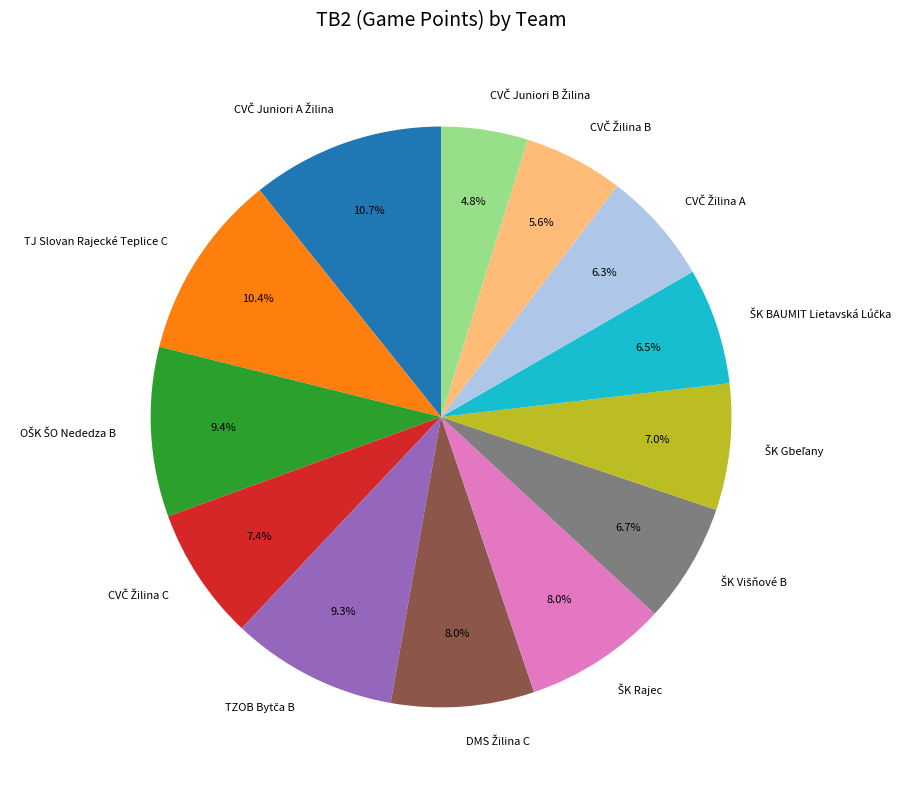

Is there a majority slice in this chart?

No